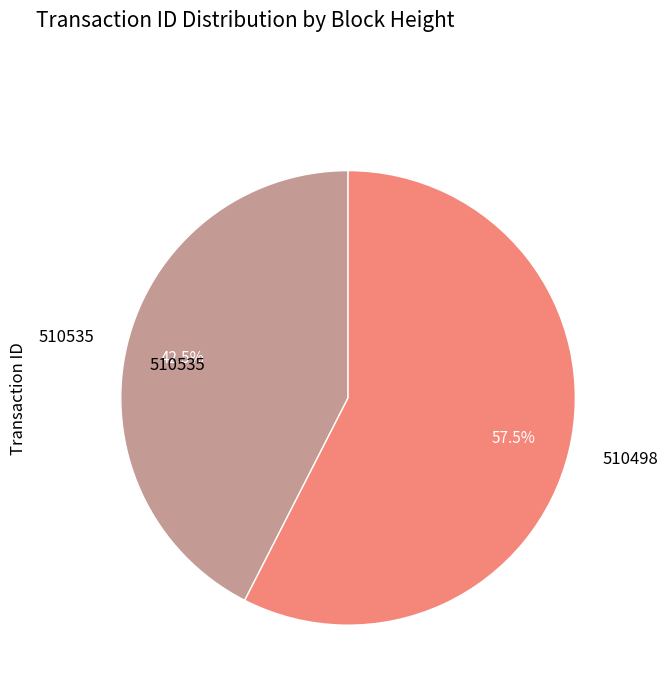

Is 510498 the majority of the pie?

Yes